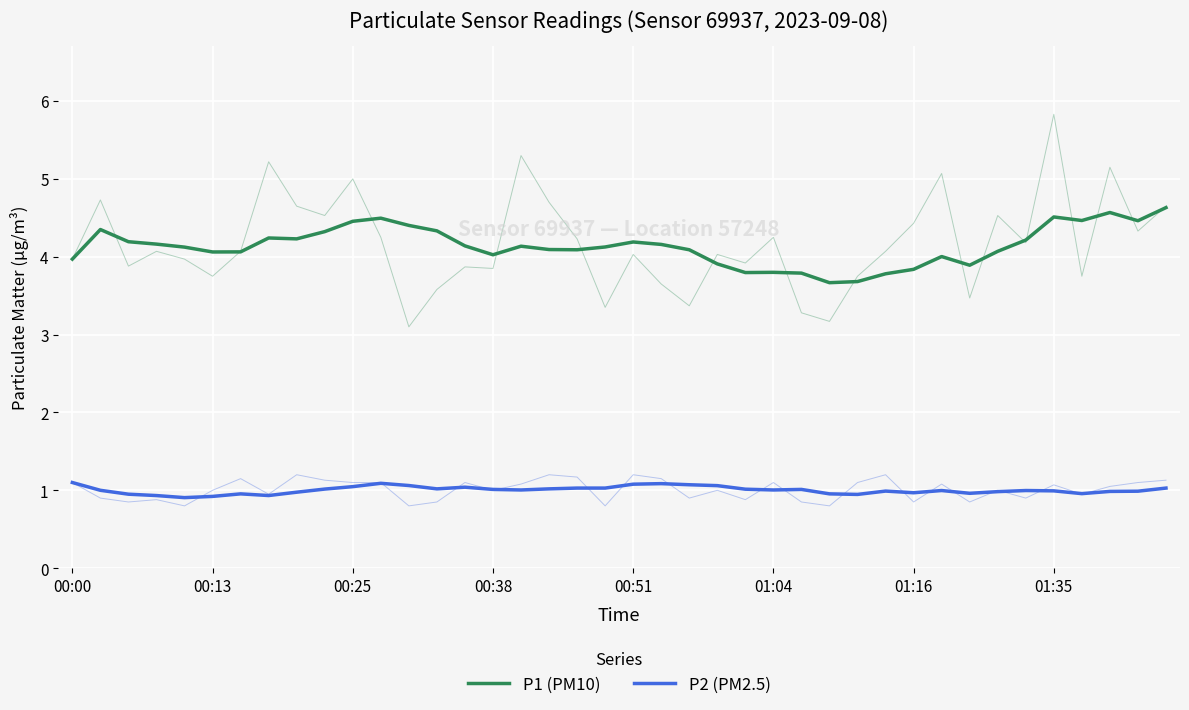

Rank the series by their average value, from lowest to highest.

P2 (PM2.5), P1 (PM10)